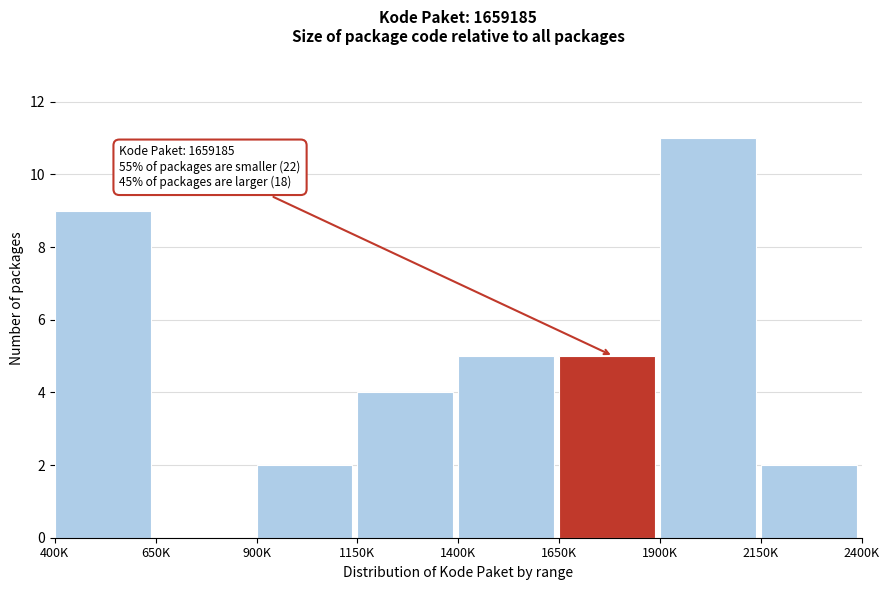

Reading right to left, what are all the values shown in this chart?

2150K=2	1900K=11	1650K=5	1400K=5	1150K=4	900K=2	650K=0	400K=9